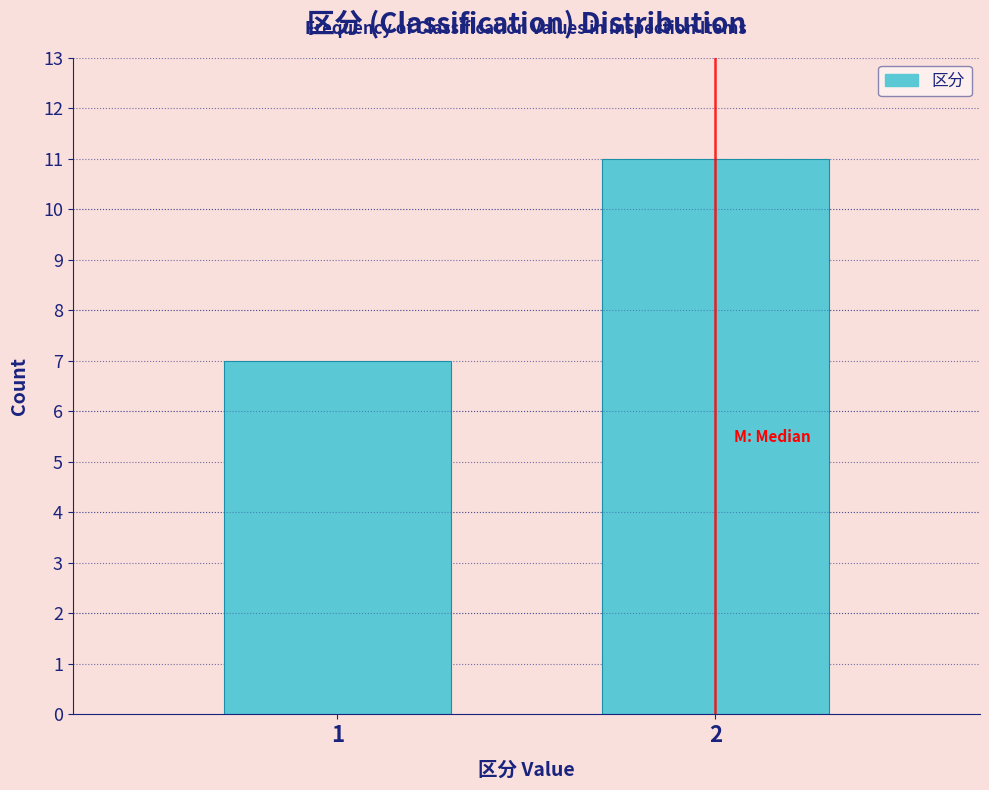

Reading right to left, list all the values displayed in this chart.

2=11	1=7